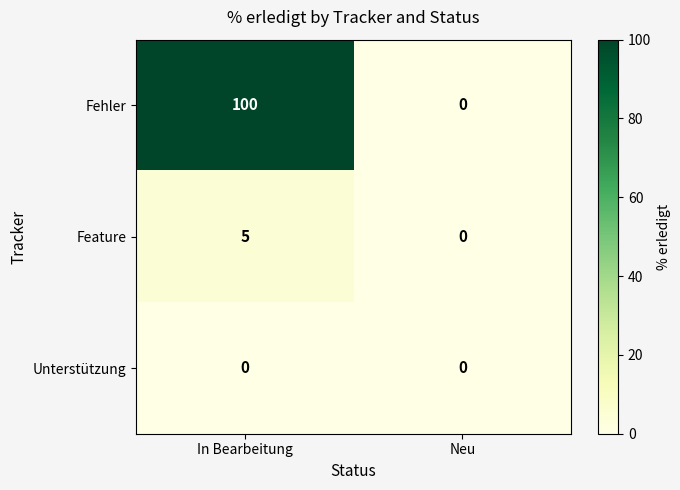

Which series changed the most between In Bearbeitung and Neu?

Fehler